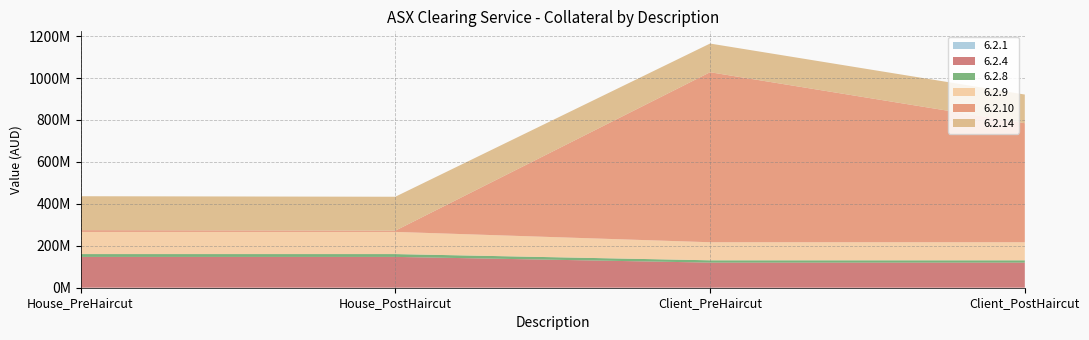

Reading left to right, what are all the values shown in this chart?

6.2.1: House_PreHaircut=72029	House_PostHaircut=72029	Client_PreHaircut=58681	Client_PostHaircut=58681
6.2.4: House_PreHaircut=146978264	House_PostHaircut=146978264	Client_PreHaircut=119741753	Client_PostHaircut=119741753
6.2.8: House_PreHaircut=13463416	House_PostHaircut=13463416	Client_PreHaircut=10968513	Client_PostHaircut=10968513
6.2.9: House_PreHaircut=105762426	House_PostHaircut=105762426	Client_PreHaircut=86163613	Client_PostHaircut=86163613
6.2.10: House_PreHaircut=8249658	House_PostHaircut=5774761	Client_PreHaircut=810944655	Client_PostHaircut=567661258
6.2.14: House_PreHaircut=161872119	House_PostHaircut=161872119	Client_PreHaircut=136770232	Client_PostHaircut=136770232